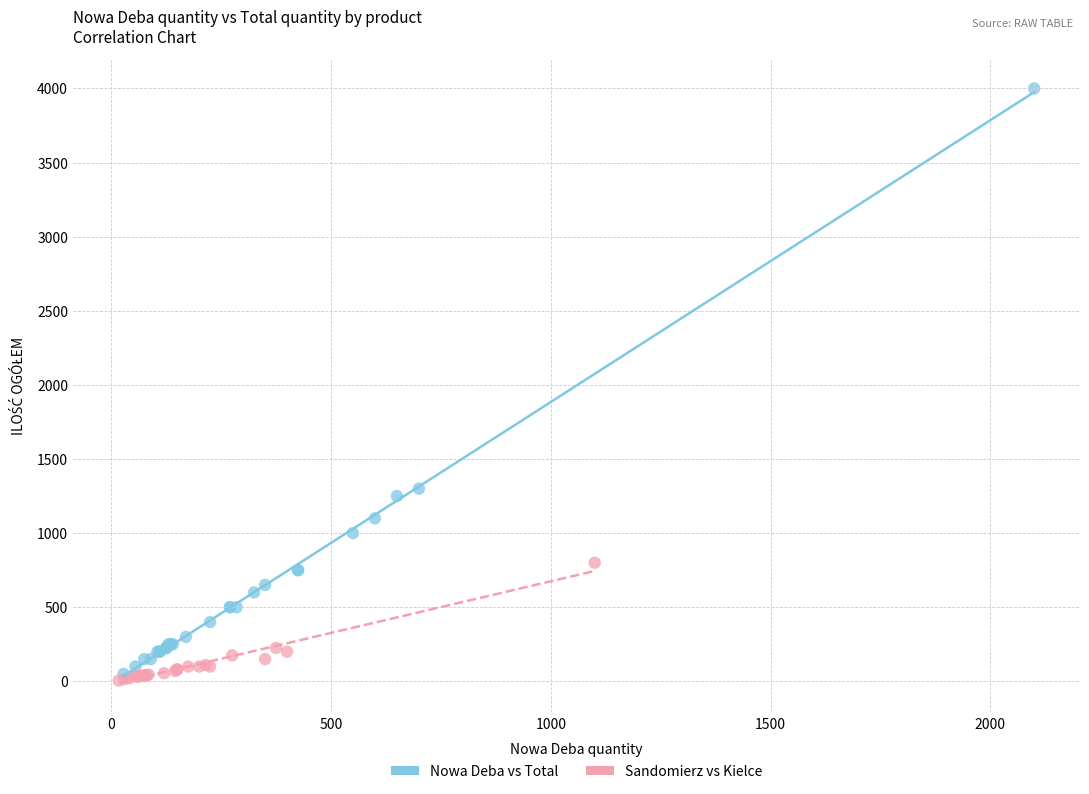

Which series contains the highest Y value?

Nowa Deba vs Total